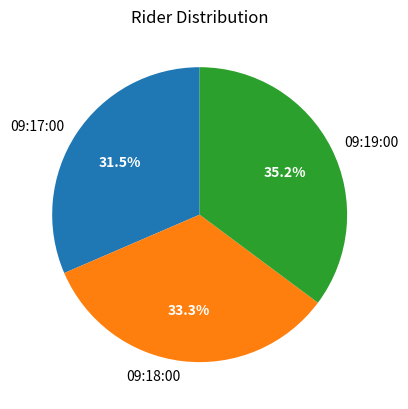

Which has a higher value, 09:17:00 or 09:19:00?

09:19:00